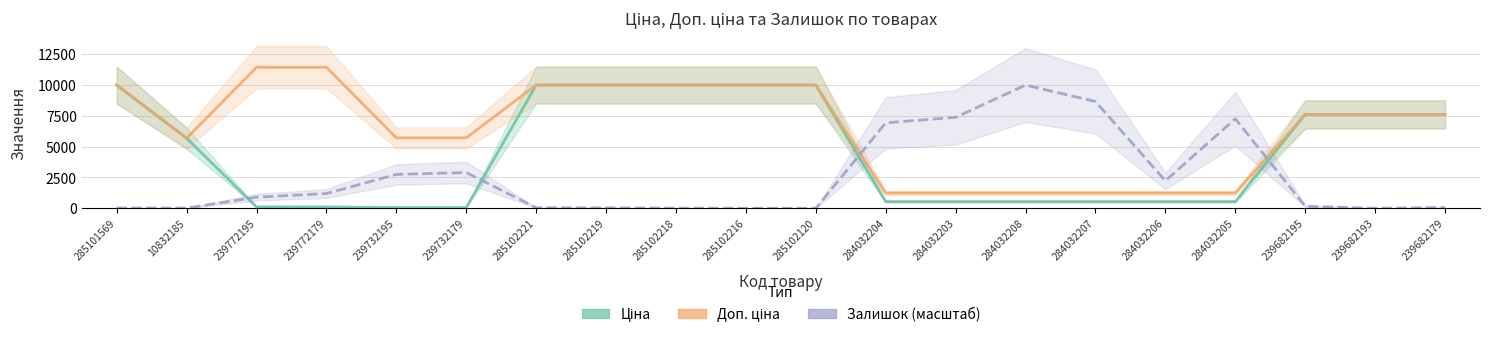

Which series changed the most between 10832185 and 284032207?

Залишок (масштаб)